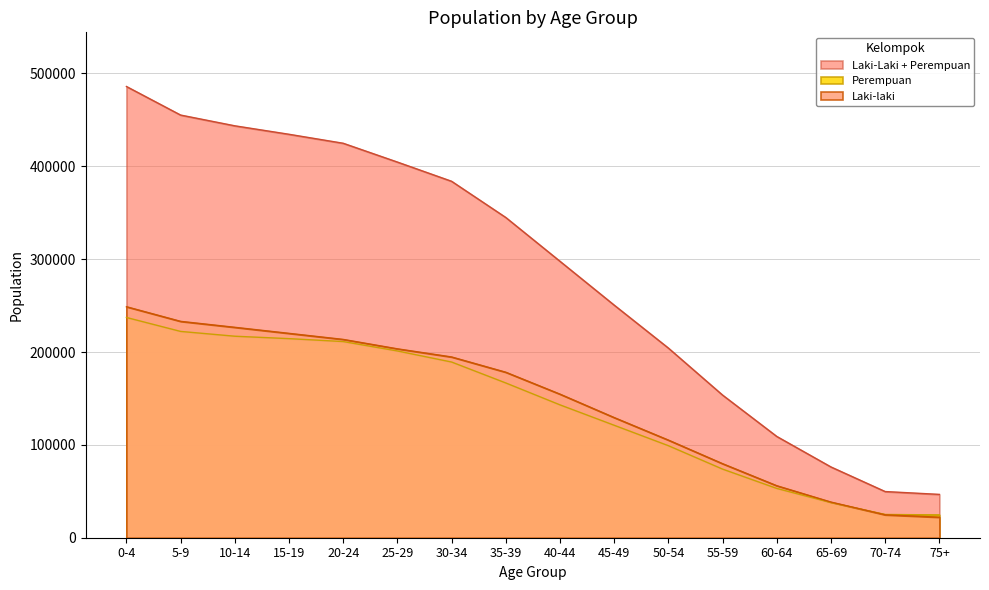

Is it true that Laki-Laki + Perempuan equals 434532 at 15-19?

True